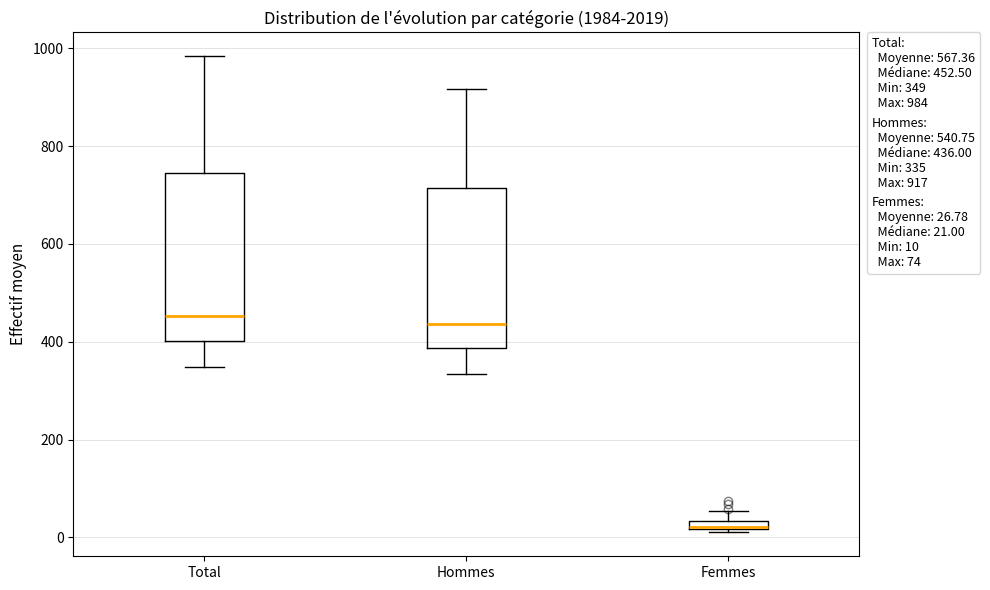

Where does the median line of the box for Total sit on the y-axis? The values are not printed on the chart, so give them approximately, as read against the axis.

460